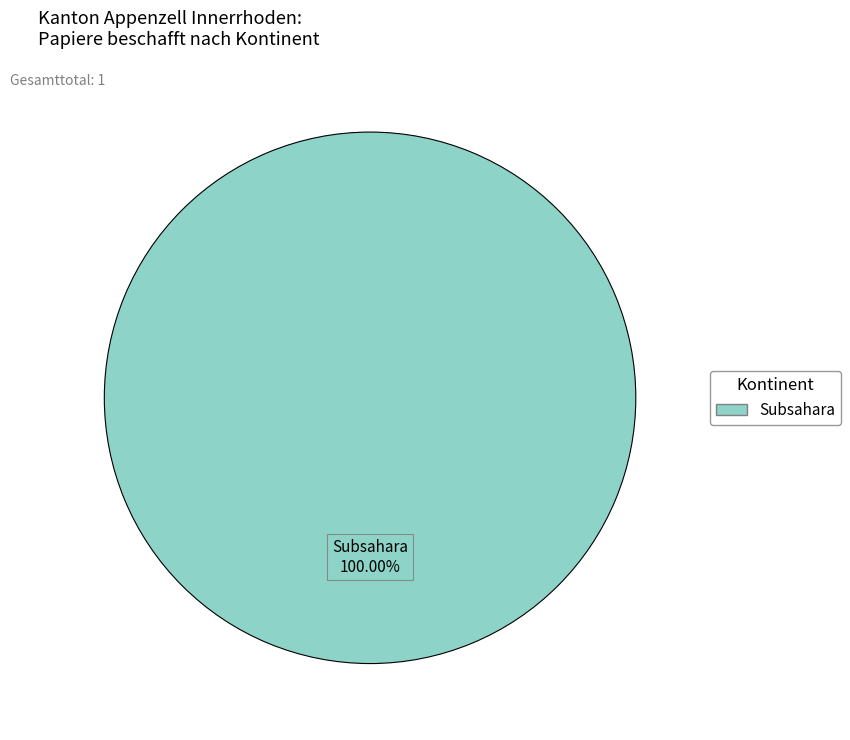

Is there any slice that represents more than half of the pie?

Yes